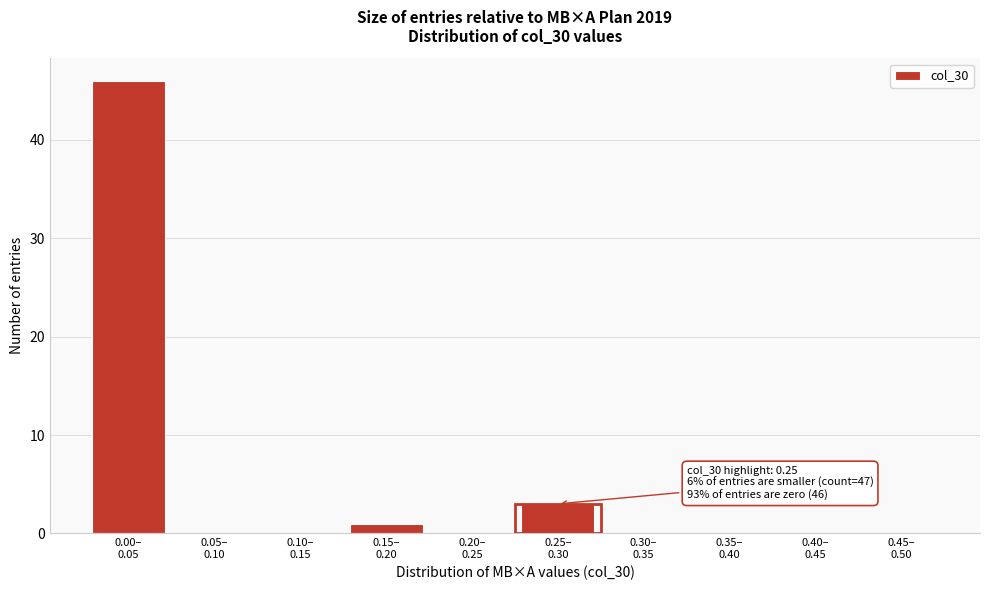

What is the greatest value displayed?

46